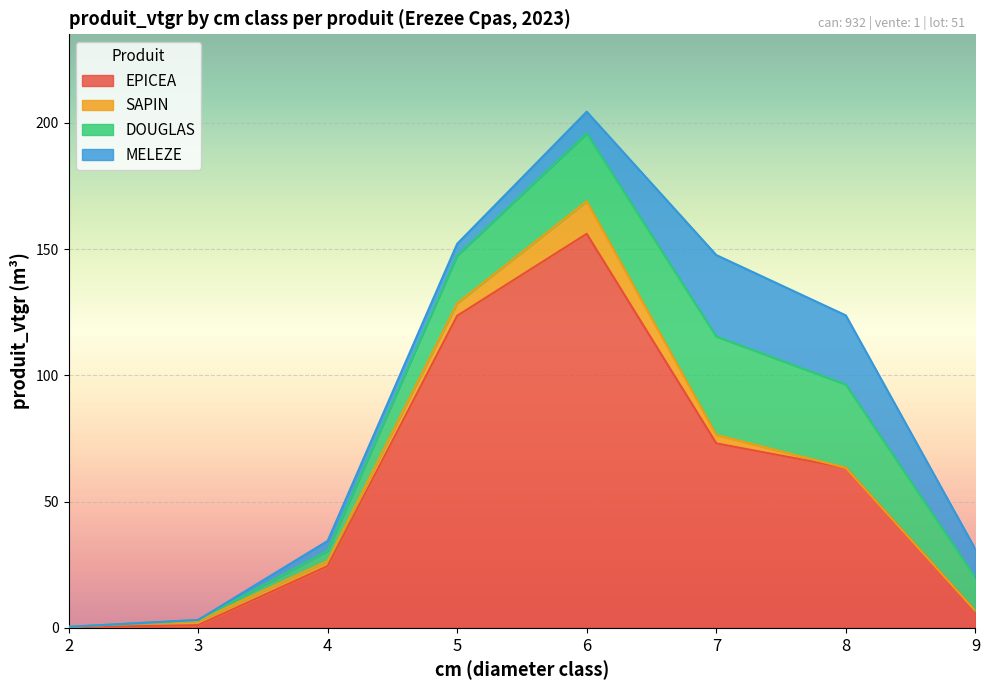

At which label does EPICEA first exceed 63?

5